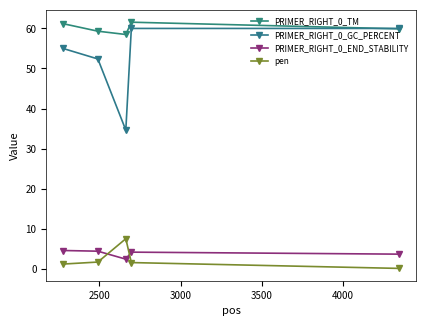

What is the difference between the second highest and minimum values in the PRIMER_RIGHT_0_GC_PERCENT series?

25.4